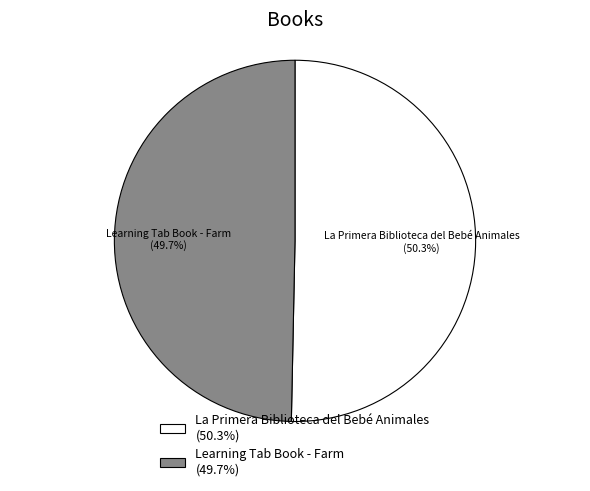

What is the largest slice in the pie chart?

La Primera Biblioteca del Bebé Animales